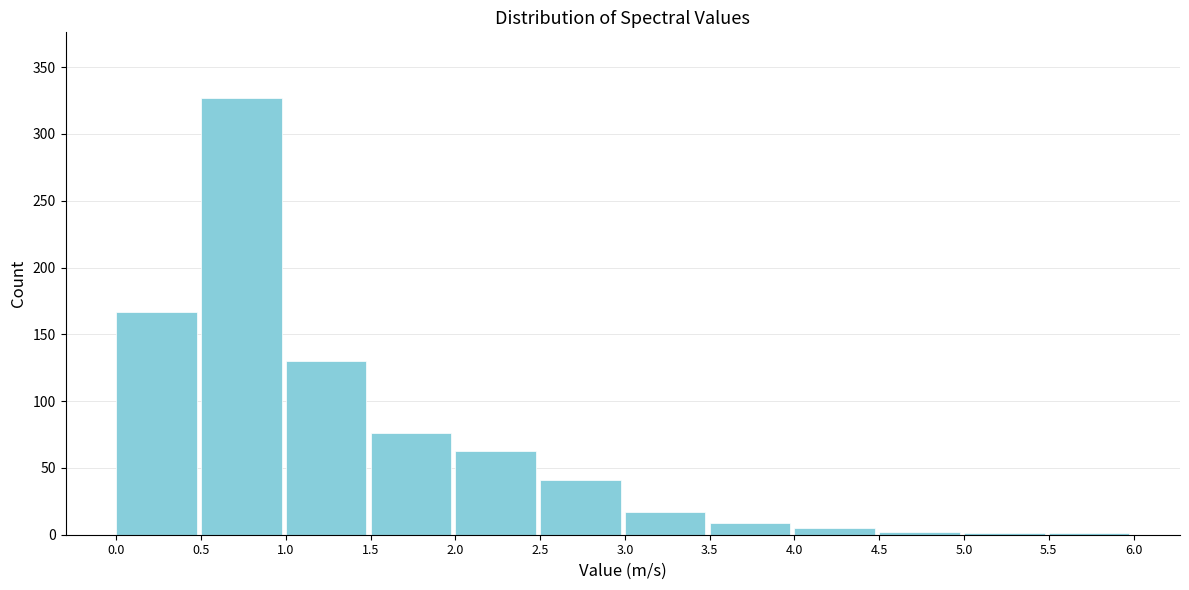

Which range on the x-axis has the tallest bar?

0.5 to 1.0